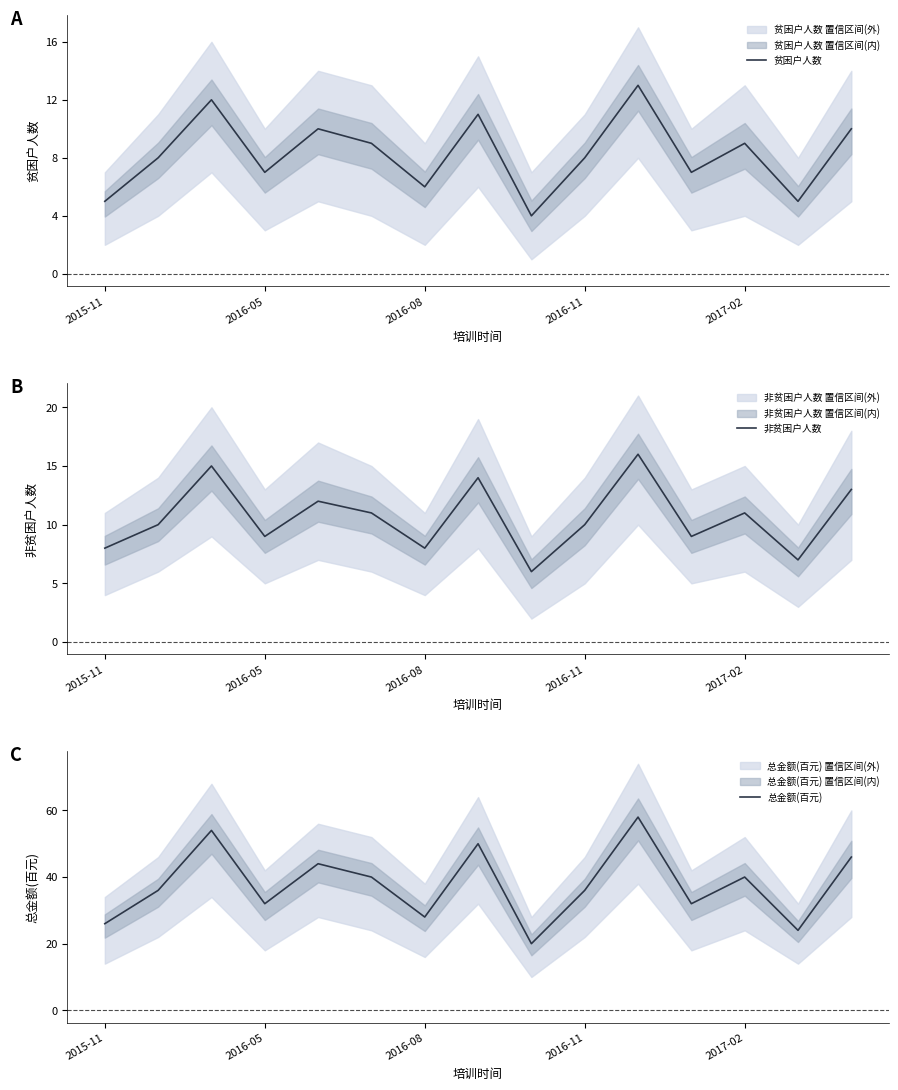

In 贫困户人数, how many points are lower than both neighbors (excluding endpoints)?

5